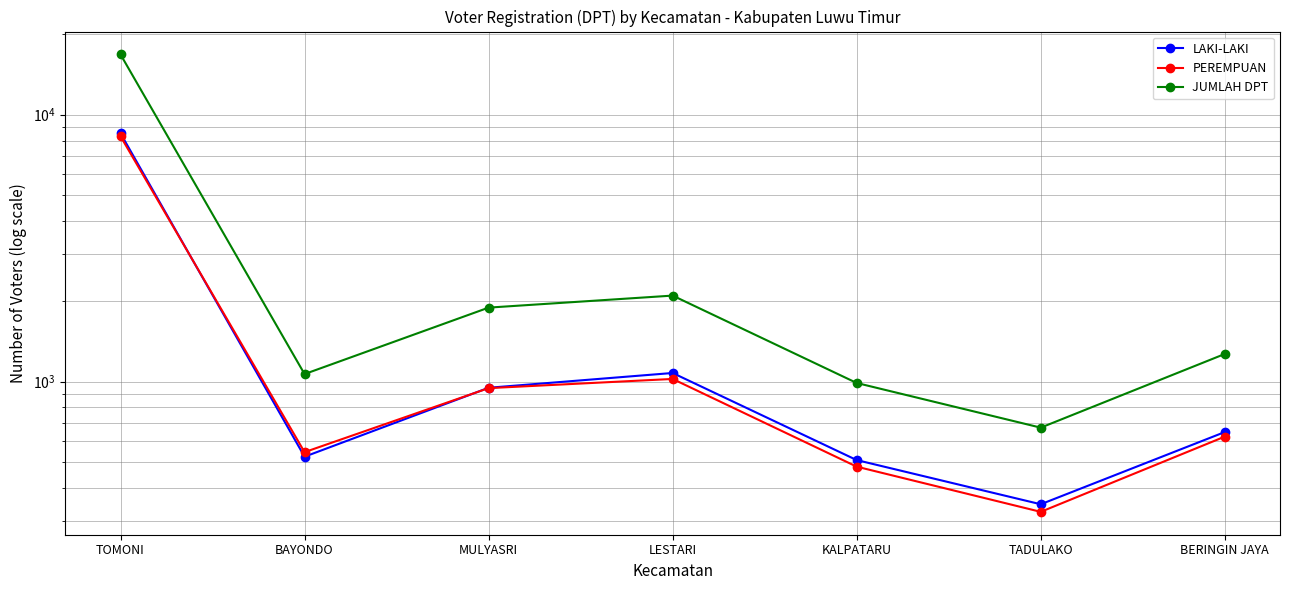

Where is JUMLAH DPT nearest to the value 8747?

LESTARI